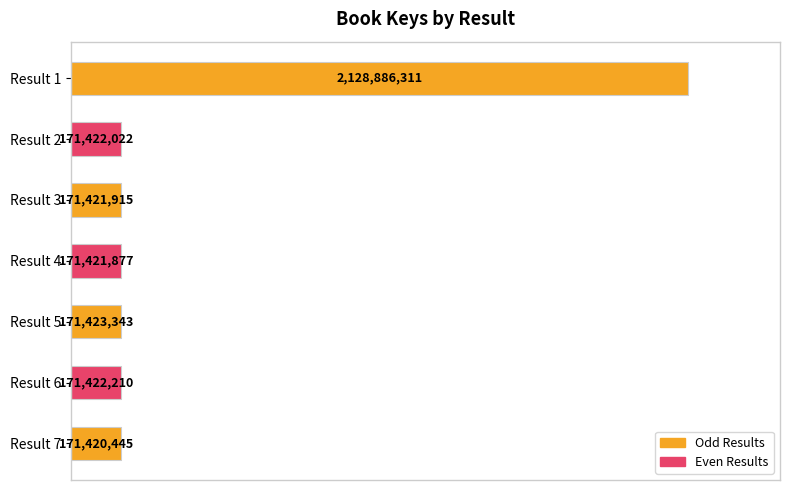

How many bars are there in total?

7